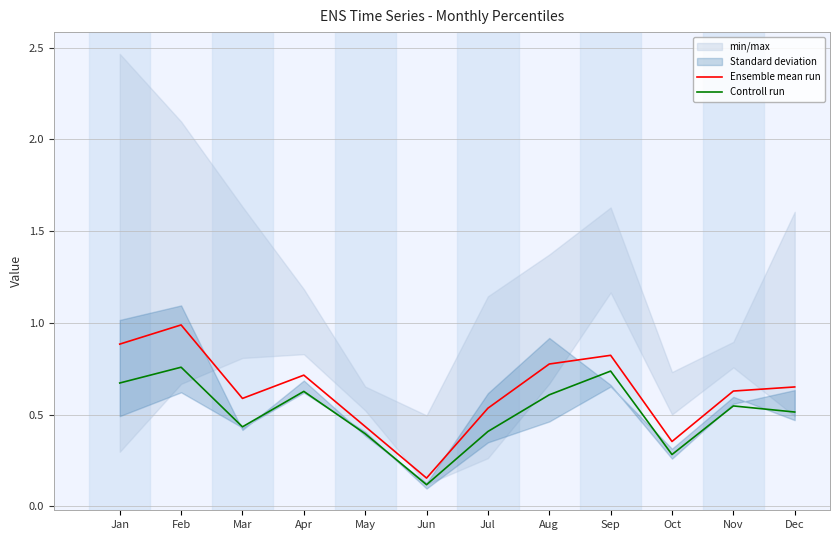

Reading left to right, extract all data points from this chart.

Ensemble mean run: Jan=0.9	Feb=1.0	Mar=0.6	Apr=0.7	May=0.4	Jun=0.2	Jul=0.5	Aug=0.8	Sep=0.8	Oct=0.4	Nov=0.6	Dec=0.7
Controll run: Jan=0.7	Feb=0.8	Mar=0.4	Apr=0.6	May=0.4	Jun=0.1	Jul=0.4	Aug=0.6	Sep=0.7	Oct=0.3	Nov=0.5	Dec=0.5